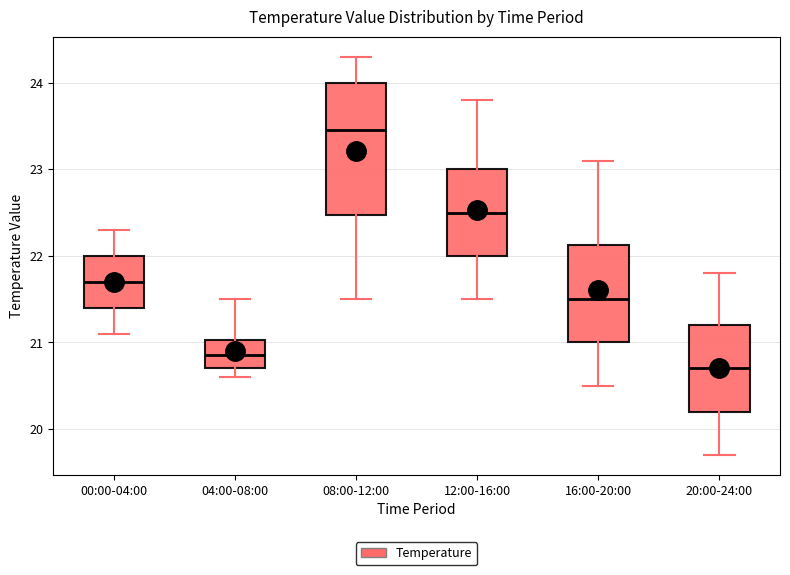

Reading left to right, transcribe this box plot: for each box, give where its median line is, the range the box spans, and where its two whiskers end, as read against the y-axis. The values are not printed on the chart, so give them approximately, as read against the axis.

00:00-04:00: median 21.7, box 21.4 to 22.0, whiskers 21.1 to 22.3
04:00-08:00: median 20.9, box 20.7 to 21.0, whiskers 20.6 to 21.5
08:00-12:00: median 23.5, box 22.5 to 24.0, whiskers 21.5 to 24.3
12:00-16:00: median 22.5, box 22.0 to 23.0, whiskers 21.5 to 23.8
16:00-20:00: median 21.5, box 21.0 to 22.1, whiskers 20.5 to 23.1
20:00-24:00: median 20.7, box 20.2 to 21.2, whiskers 19.7 to 21.8